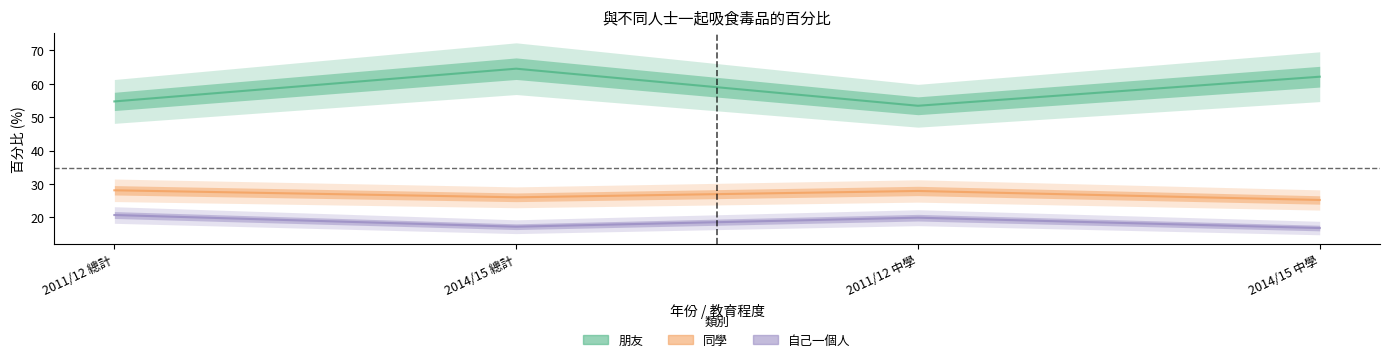

The 同學 series shows 8.6 at 2011/12 中學. True or false?

False